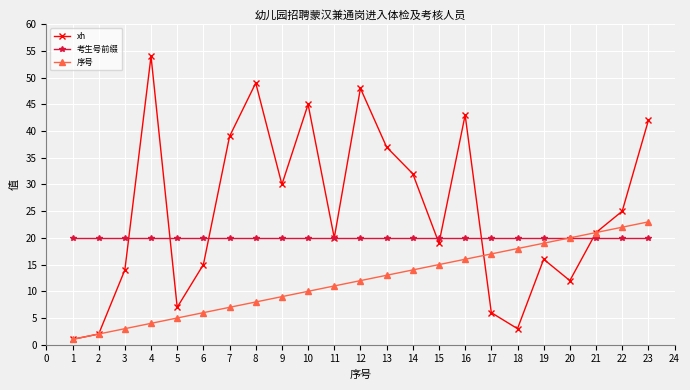

Rank the series by their average value, from lowest to highest.

序号, 考生号前缀, xh